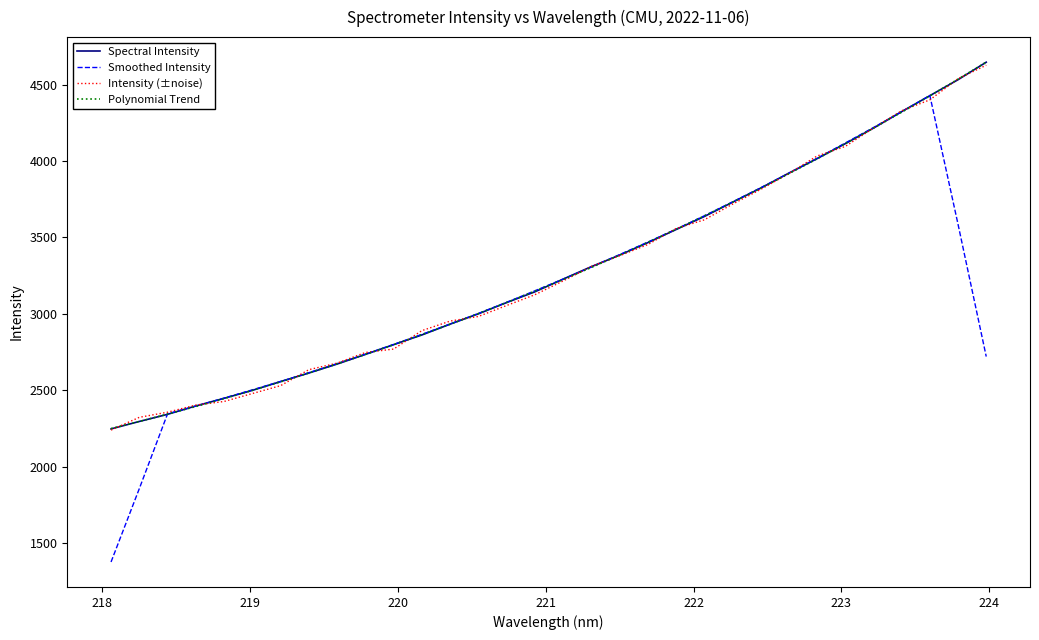

Which series has the largest range (max minus min)?

Smoothed Intensity